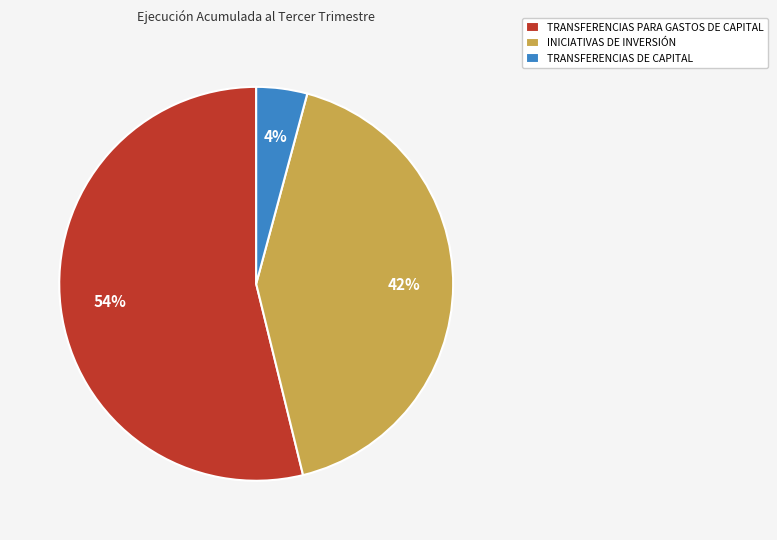

What is the largest slice in the pie chart?

TRANSFERENCIAS PARA GASTOS DE CAPITAL